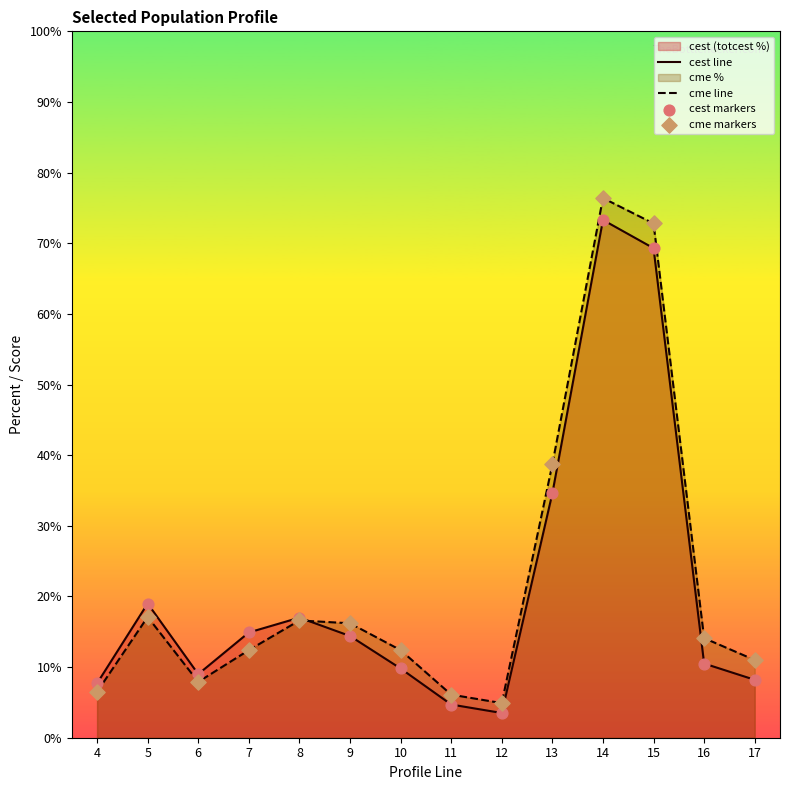

What is the total value across all series at 7?

27.3